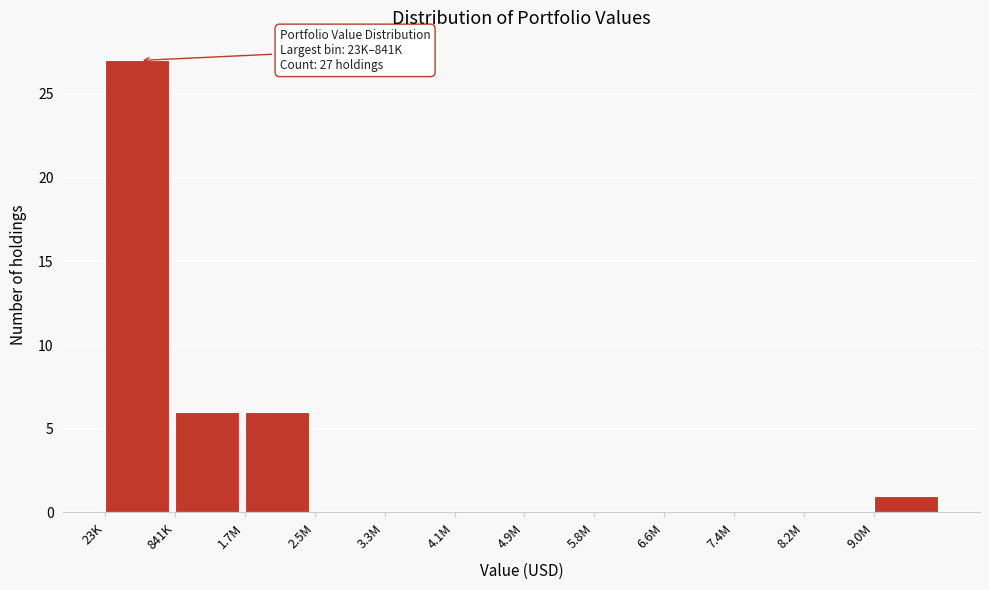

Reading left to right, what are all the values shown in this chart?

23K=27	841K=6	1.7M=6	2.5M=0	3.3M=0	4.1M=0	4.9M=0	5.8M=0	6.6M=0	7.4M=0	8.2M=0	9.0M=1